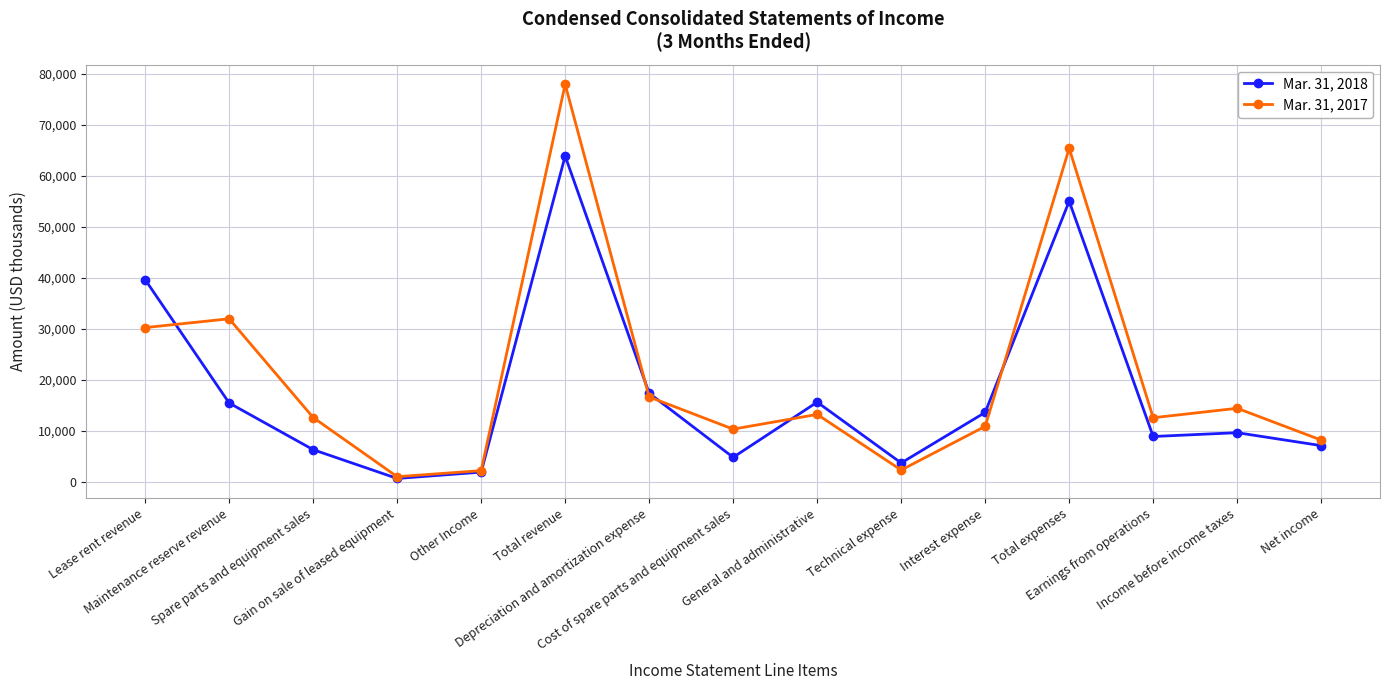

Which category has the highest value in the Mar. 31, 2017 series?

Total revenue